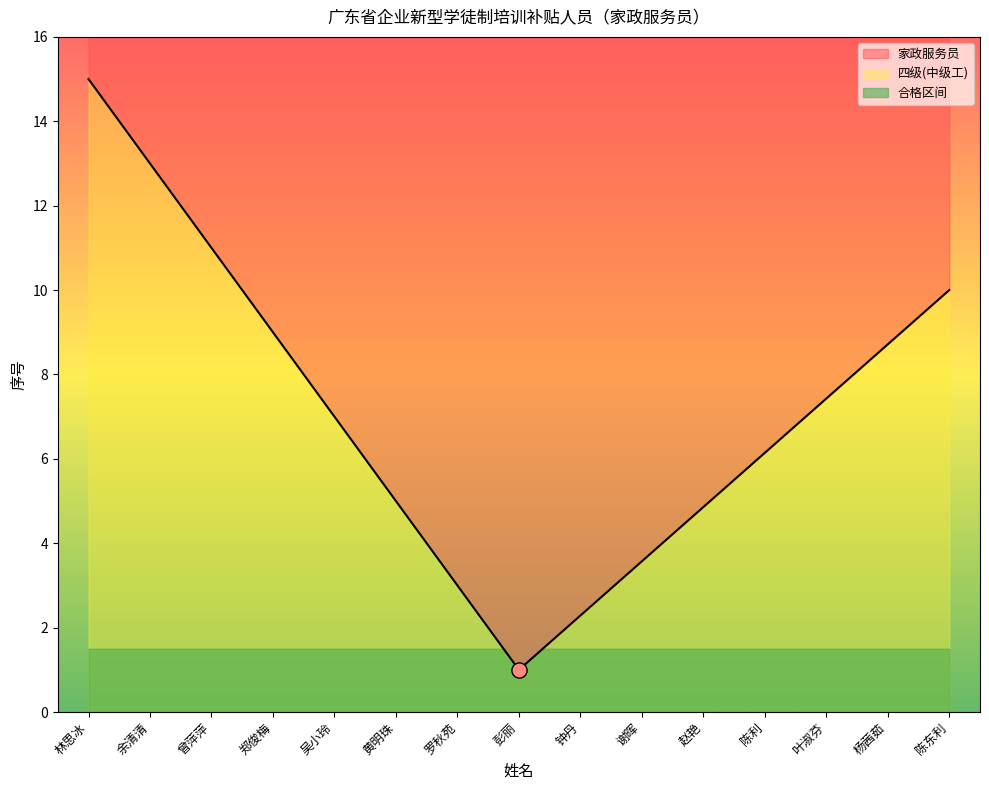

What is the lowest value of the 四级(中级工) series?

1.0